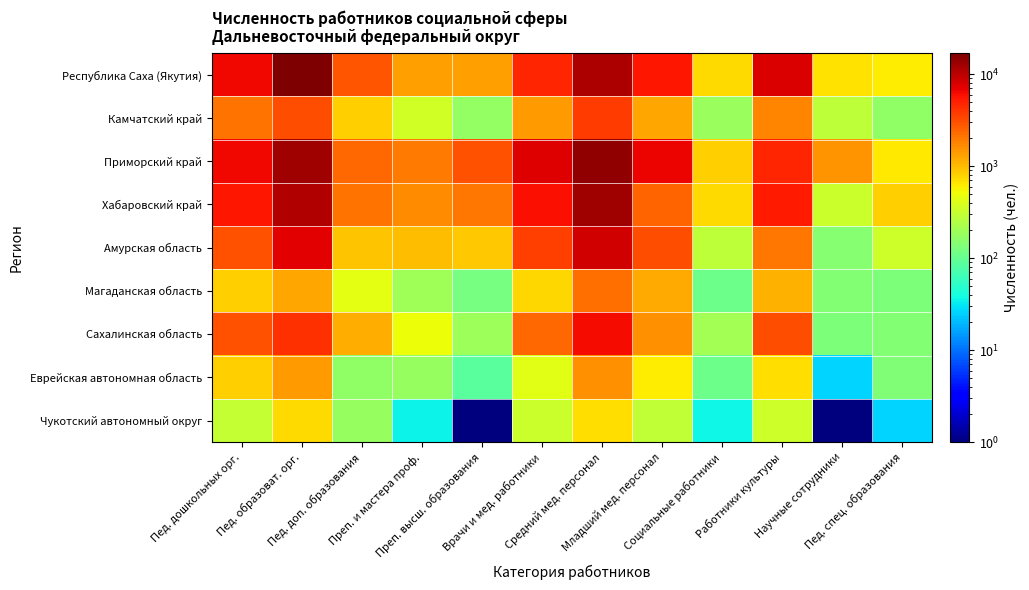

How many series are shown in this chart?

9